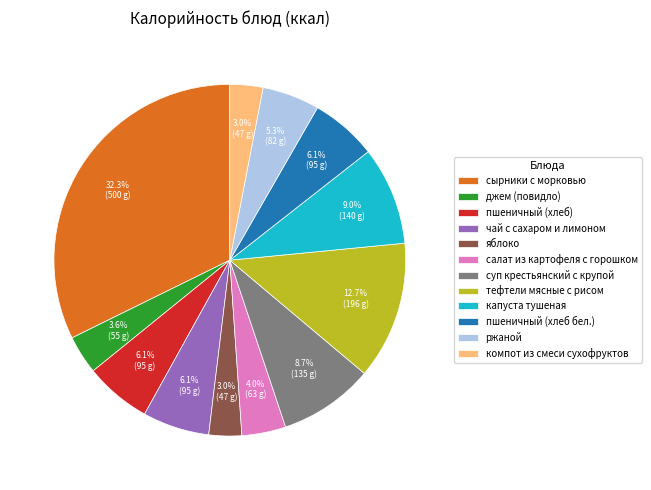

Count the number of slices in the pie.

12